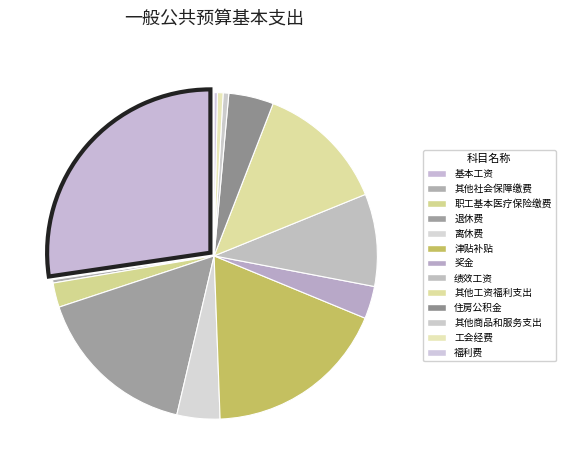

To the nearest percent, what portion does 奖金 represent?

3%